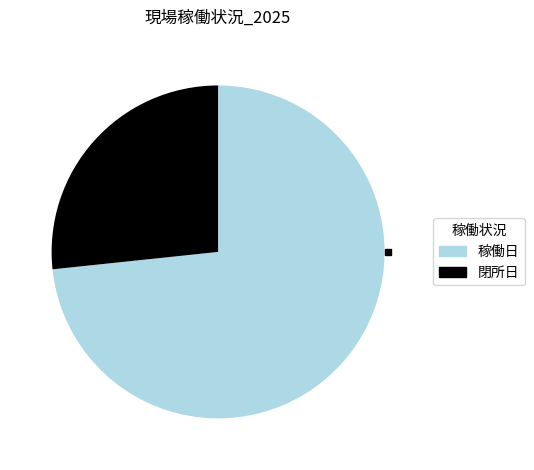

Between 閉所日 and 稼働日, which is larger?

稼働日